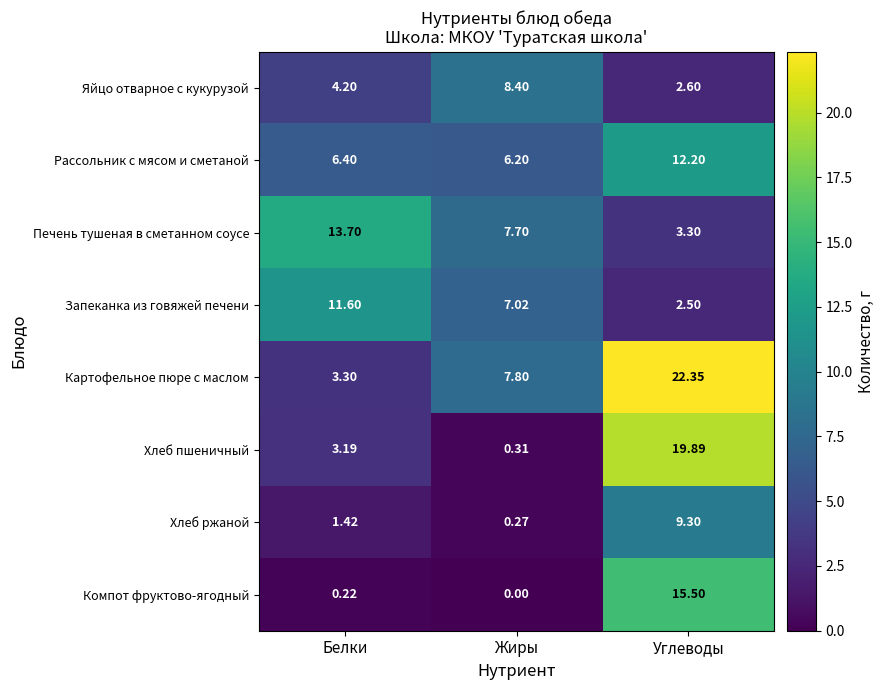

How many data points in Печень тушеная в сметанном соусе are less than 7?

1